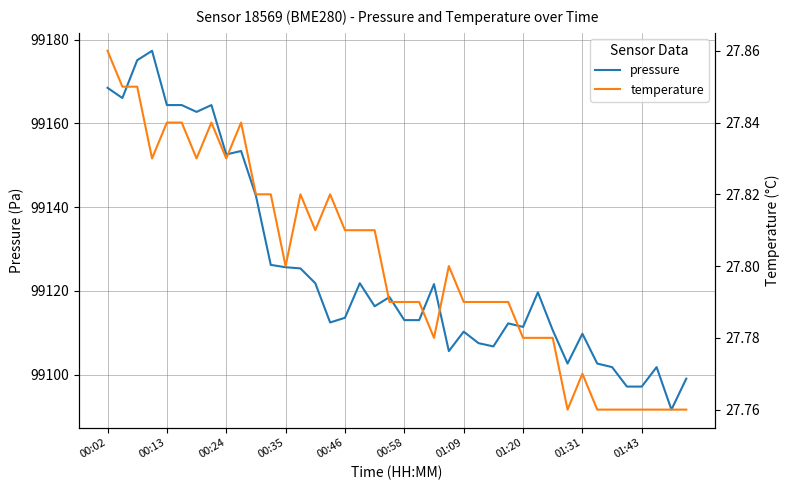

Count the number of categories in the chart.

40